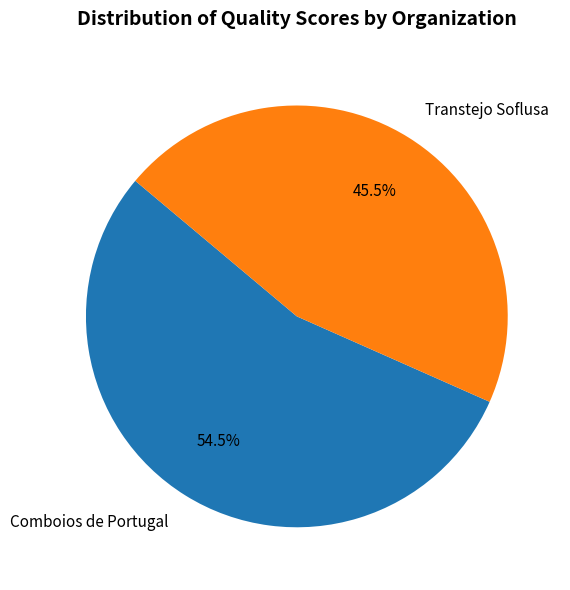

What is the total percentage of Comboios de Portugal and Transtejo Soflusa?

100.0%